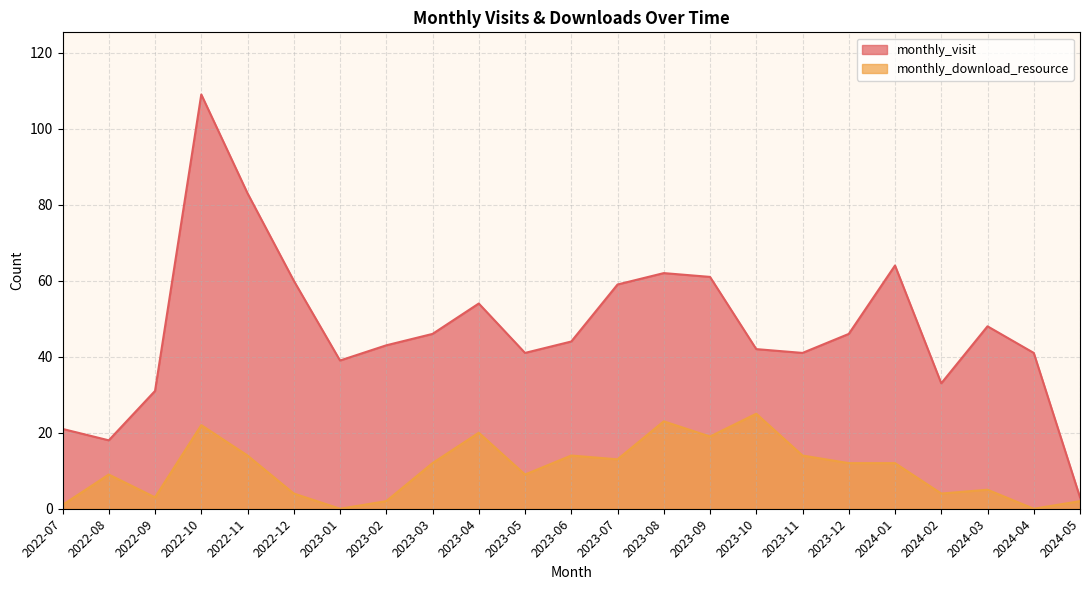

How many interior local valleys does the monthly_visit series have?

5